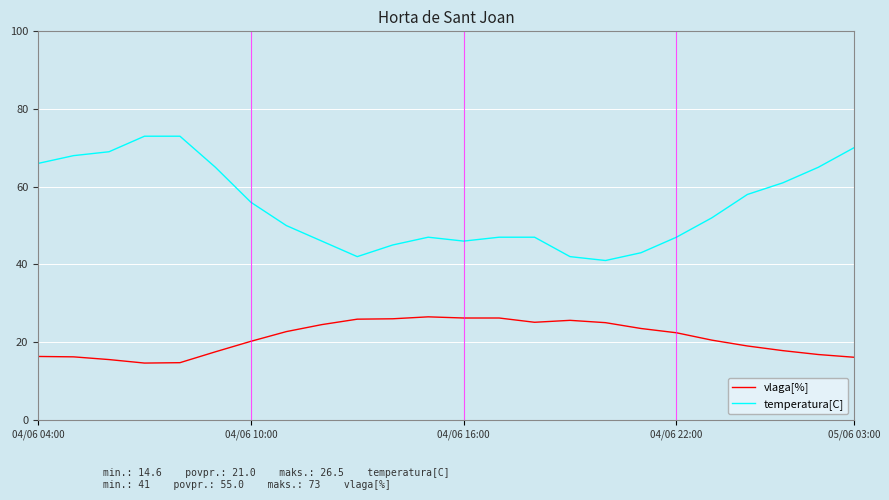

What is the difference between the second highest and second lowest values in the temperatura[C] series?

11.5